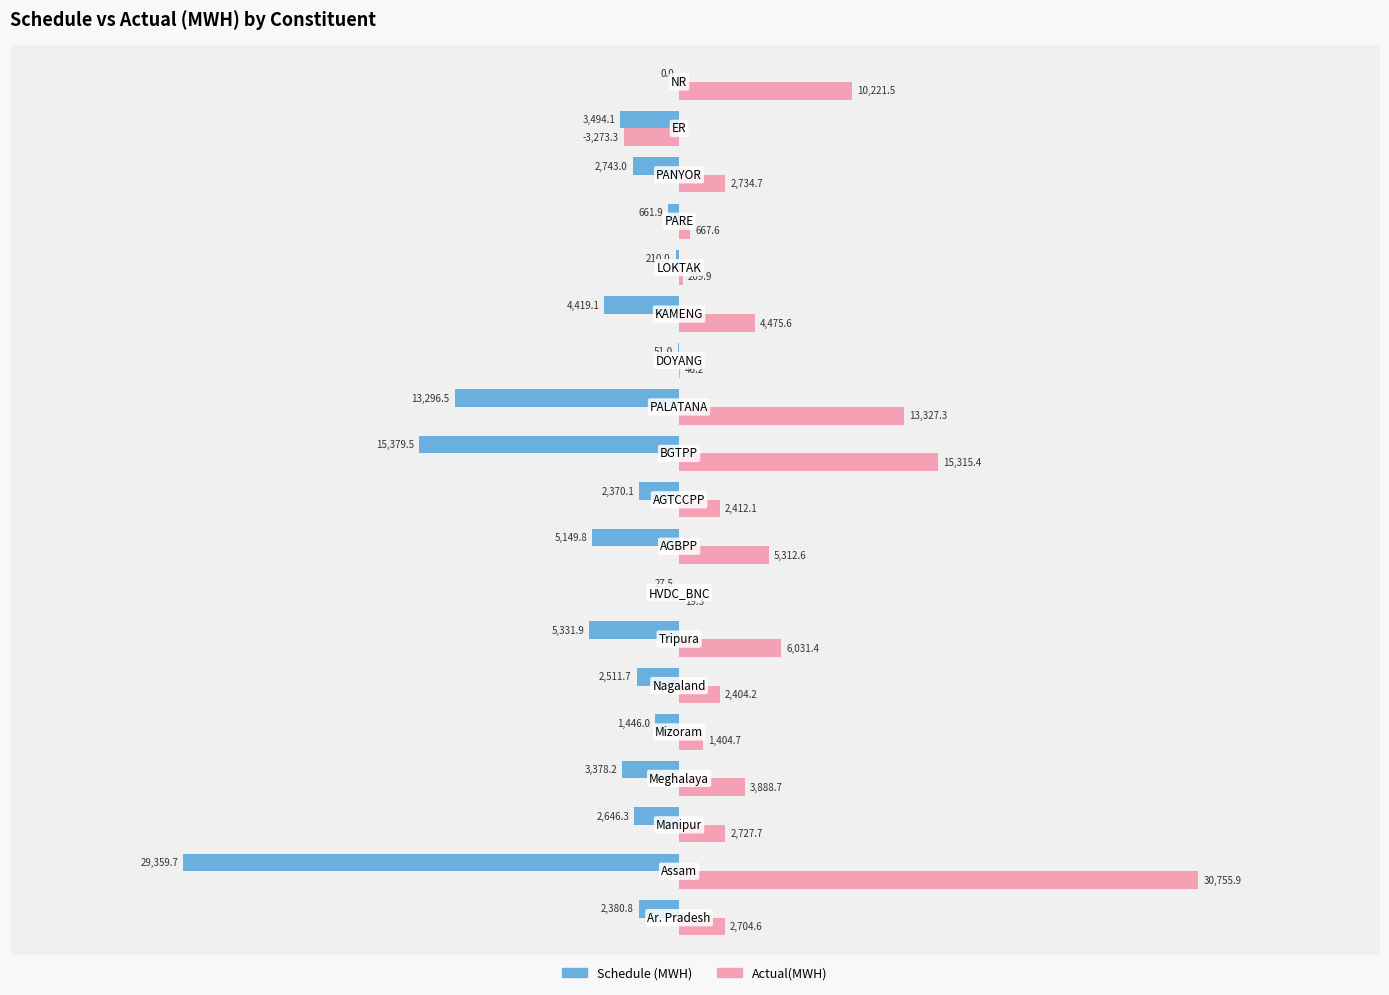

Which series has the largest total across all categories?

Actual(MWH)